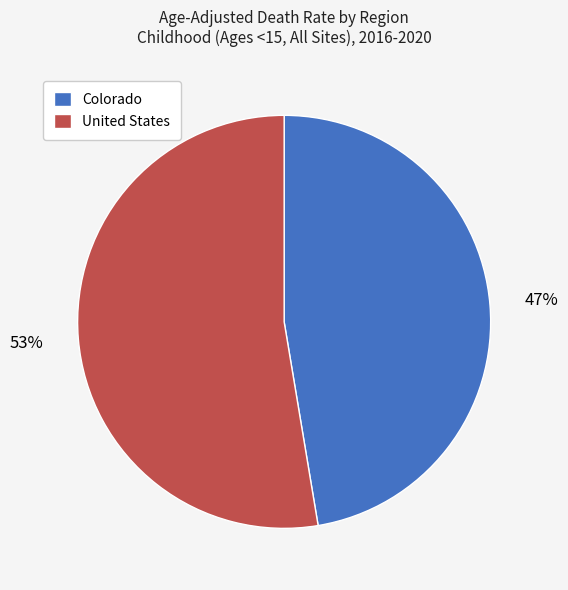

Do United States and Colorado together represent more than half of the pie?

Yes